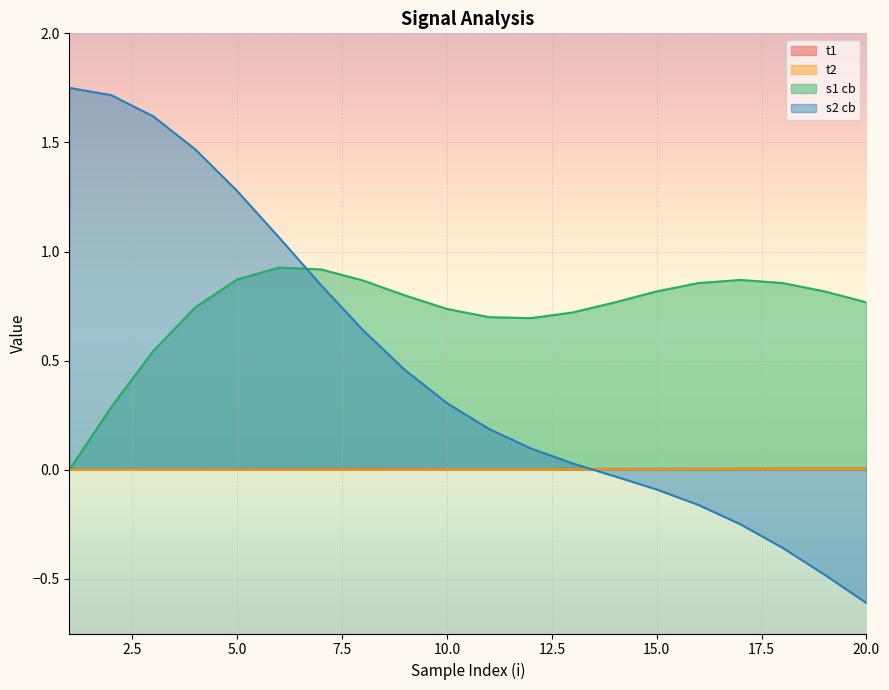

Reading right to left, transcribe all the data shown in this chart.

t1: 20=0.0	19=0.0	18=0.0	17=0.0	16=0.0	15=0.0	14=0.0	13=0.0	12=0.0	11=0.0	10=0.0	9=0.0	8=0.0	7=0.0	6=0.0	5=0.0	4=0.0	3=0.0	2=0.0	1=0.0
t2: 20=0.0	19=0.0	18=0.0	17=0.0	16=0.0	15=0.0	14=0.0	13=0.0	12=0.0	11=0.0	10=0.0	9=0.0	8=0.0	7=0.0	6=0.0	5=0.0	4=0.0	3=0.0	2=0.0	1=0.0
s1 cb: 20=0.8	19=0.8	18=0.9	17=0.9	16=0.9	15=0.8	14=0.8	13=0.7	12=0.7	11=0.7	10=0.7	9=0.8	8=0.9	7=0.9	6=0.9	5=0.9	4=0.7	3=0.5	2=0.3	1=0.0
s2 cb: 20=-0.6	19=-0.5	18=-0.4	17=-0.2	16=-0.2	15=-0.1	14=-0.0	13=0.0	12=0.1	11=0.2	10=0.3	9=0.5	8=0.6	7=0.8	6=1.1	5=1.3	4=1.5	3=1.6	2=1.7	1=1.8